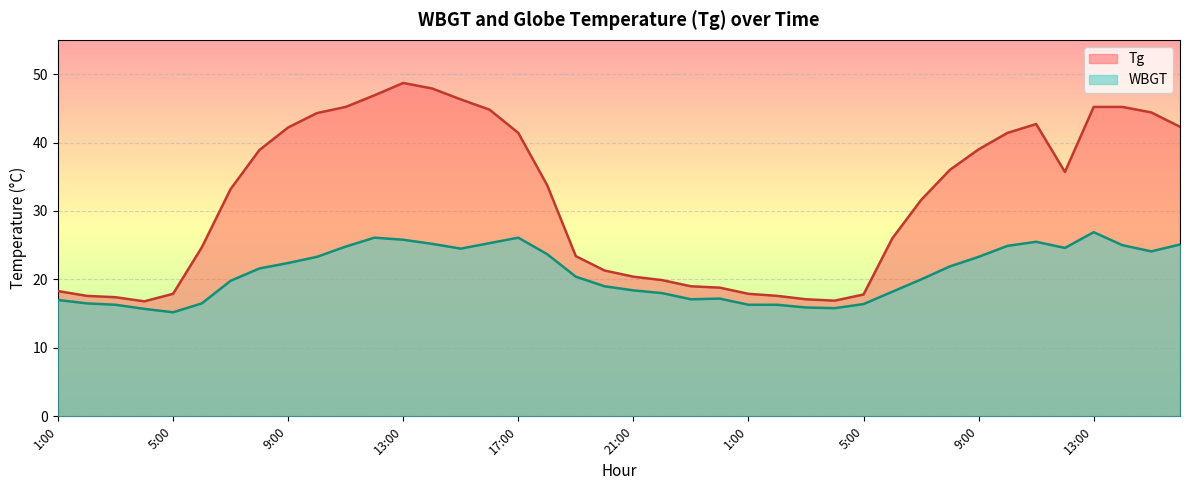

How many lines are shown in the chart?

2